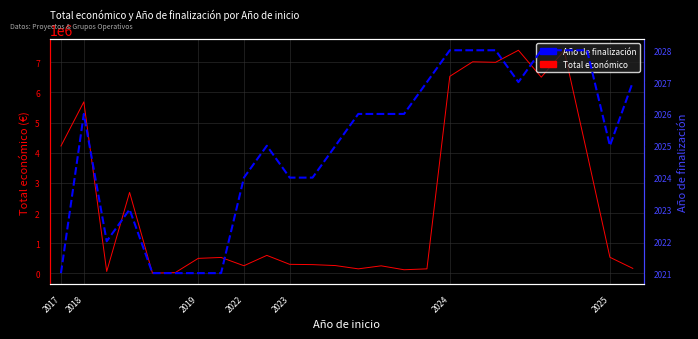

How many series are shown in this chart?

2